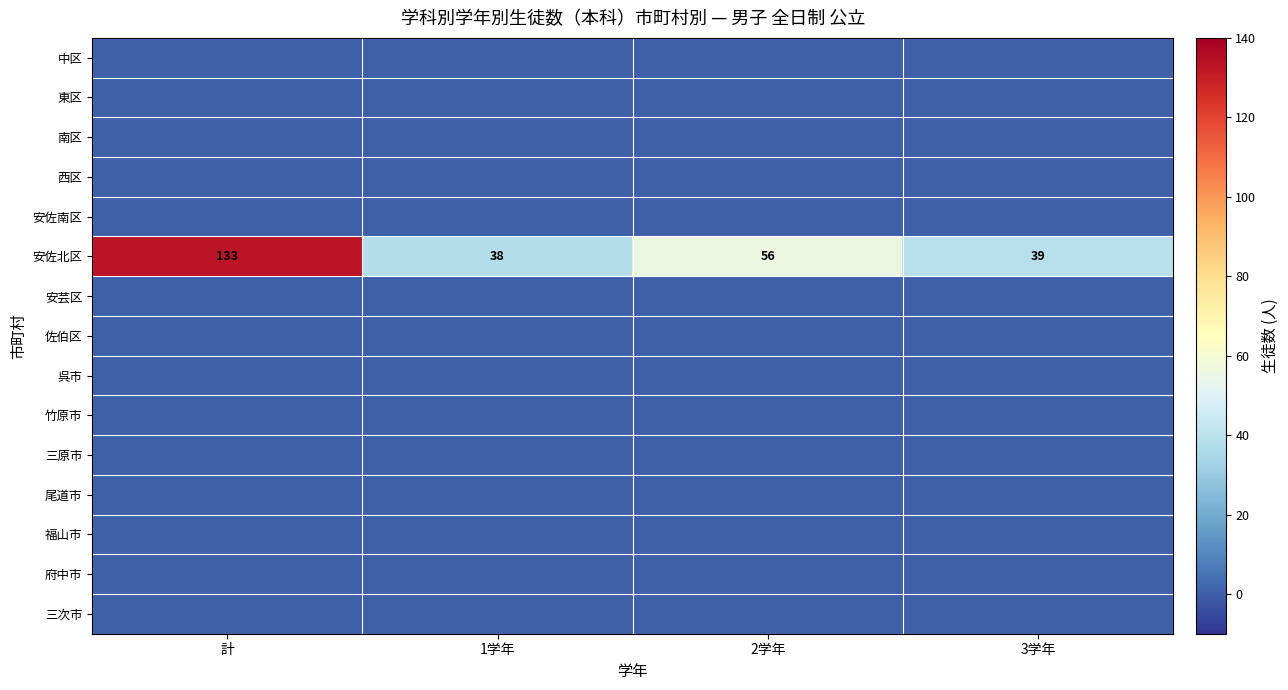

At which category is the sum across all series the highest?

計